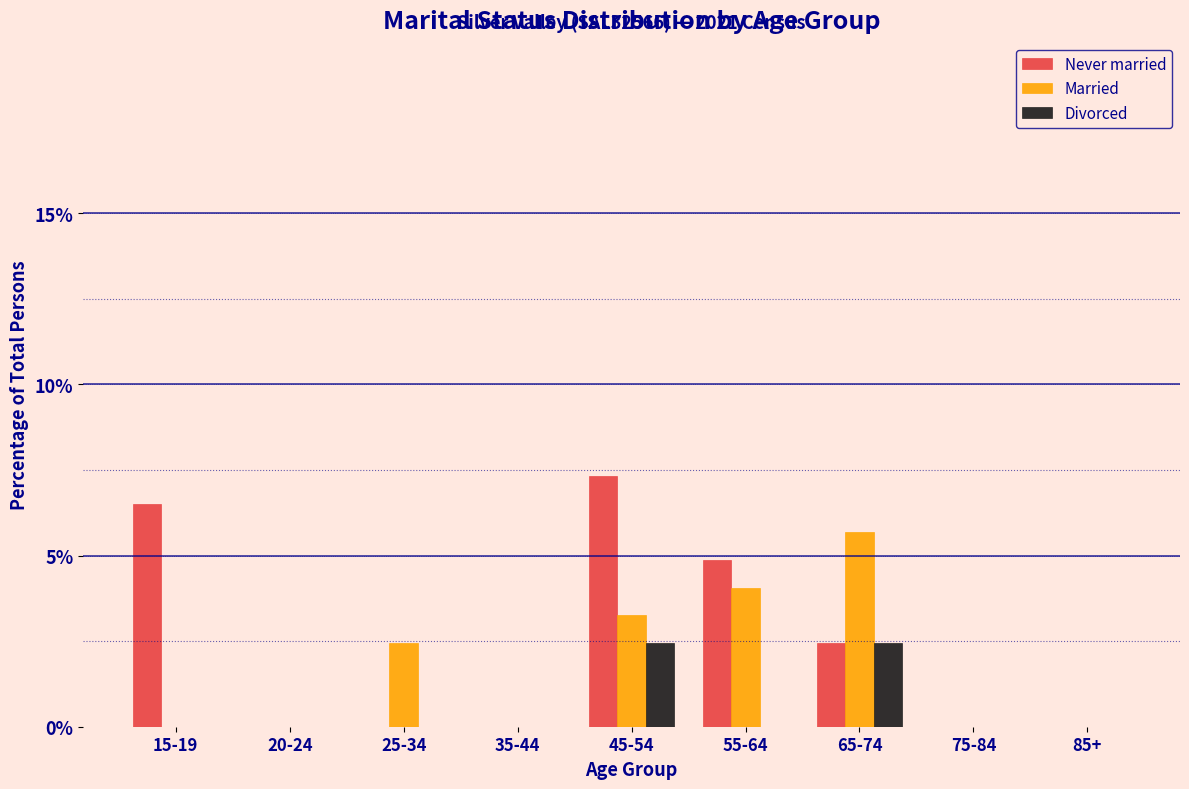

Reading left to right, what are all the values shown in this chart?

Never married: 15-19=6.5	20-24=0.0	25-34=0.0	35-44=0.0	45-54=7.3	55-64=4.9	65-74=2.4	75-84=0.0	85+=0.0
Married: 15-19=0.0	20-24=0.0	25-34=2.4	35-44=0.0	45-54=3.3	55-64=4.1	65-74=5.7	75-84=0.0	85+=0.0
Divorced: 15-19=0.0	20-24=0.0	25-34=0.0	35-44=0.0	45-54=2.4	55-64=0.0	65-74=2.4	75-84=0.0	85+=0.0